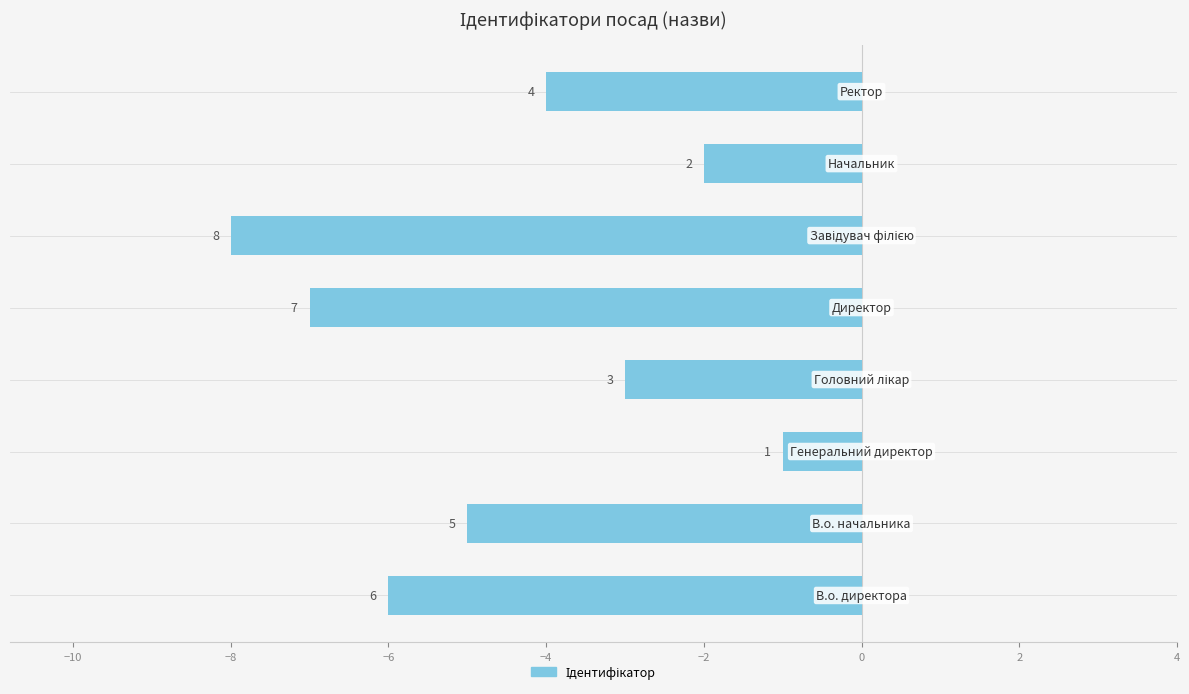

Are the bars horizontal?

Yes